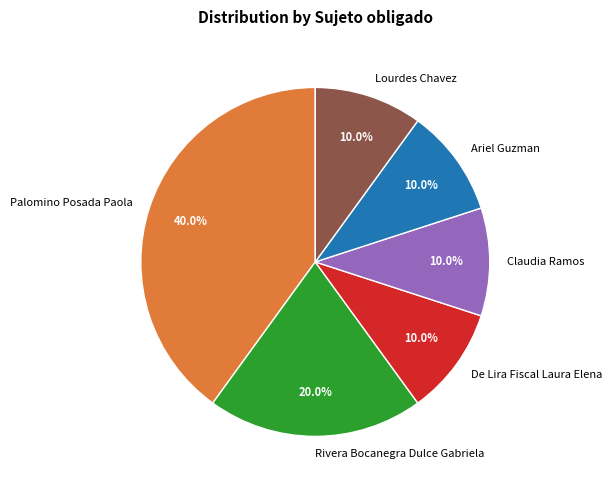

How much of the chart is everything except Claudia Ramos?

90.0%